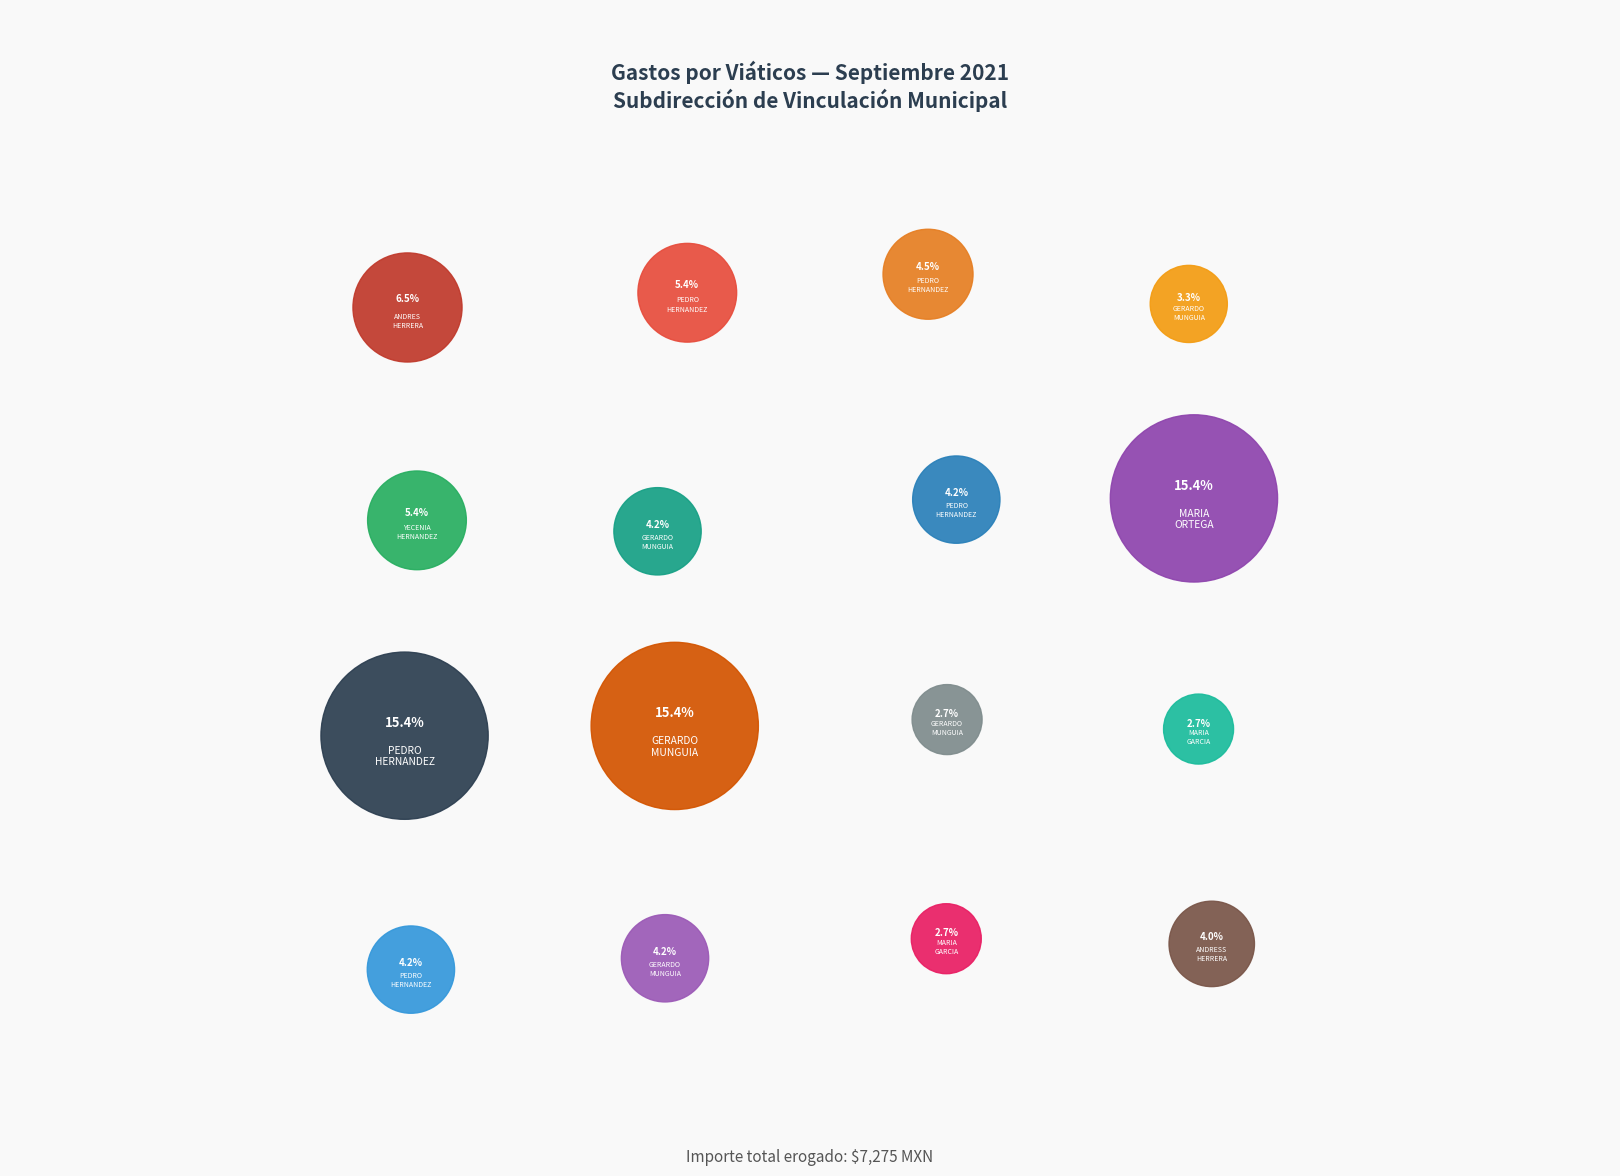

To the nearest percent, what is the average slice percentage?

6%